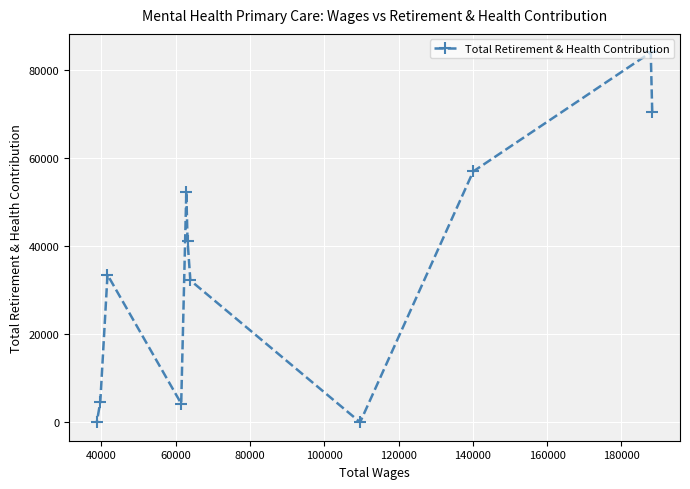

What is the greatest value displayed?

84114